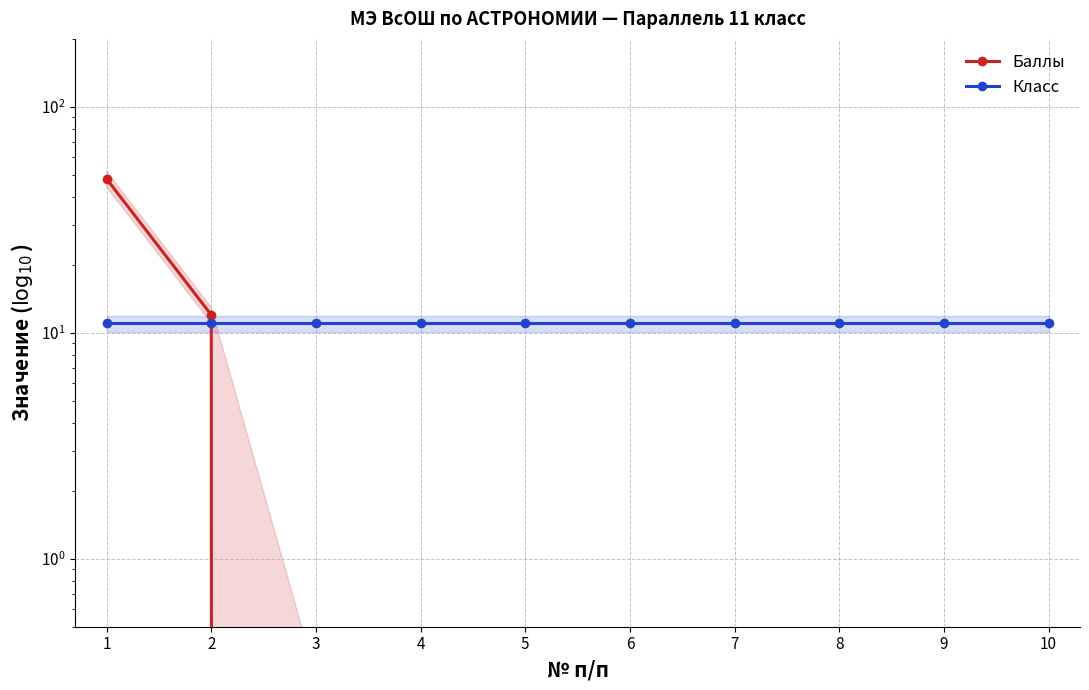

Reading right to left, what are all the values shown in this chart?

Баллы: 10=0	9=0	8=0	7=0	6=0	5=0	4=0	3=0	2=12	1=48
Класс: 10=11	9=11	8=11	7=11	6=11	5=11	4=11	3=11	2=11	1=11